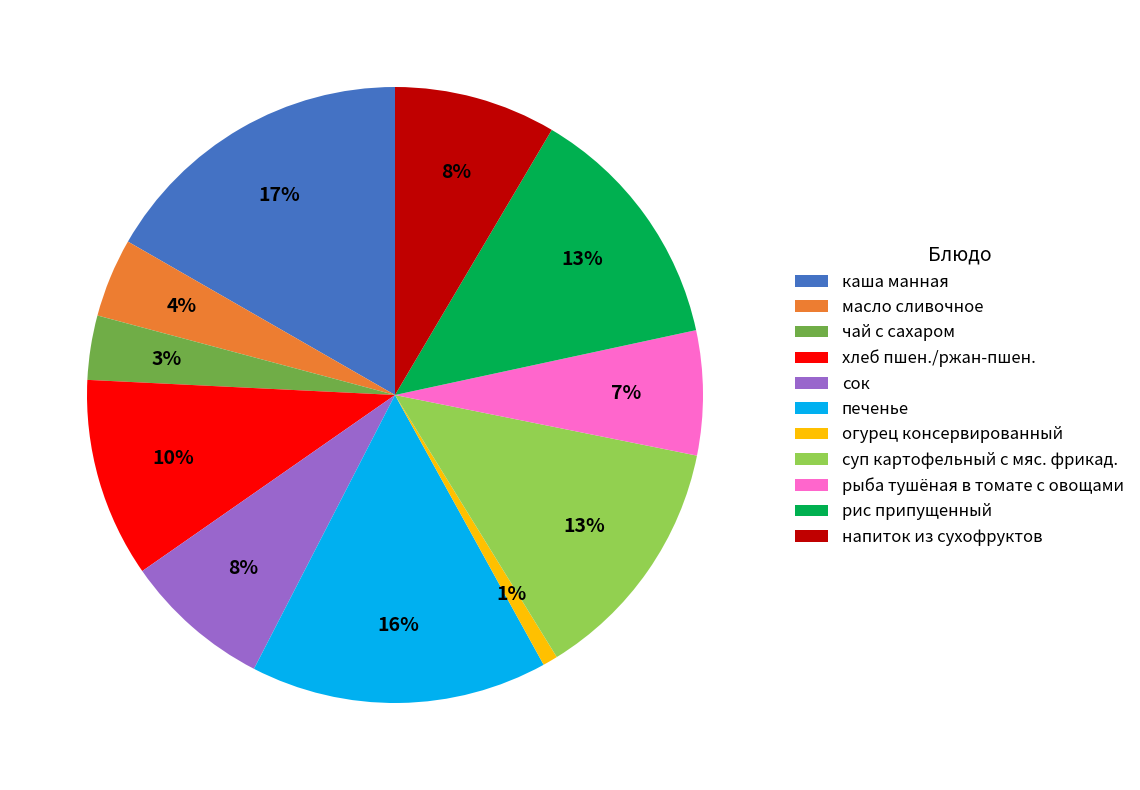

Does any single category account for the majority?

No